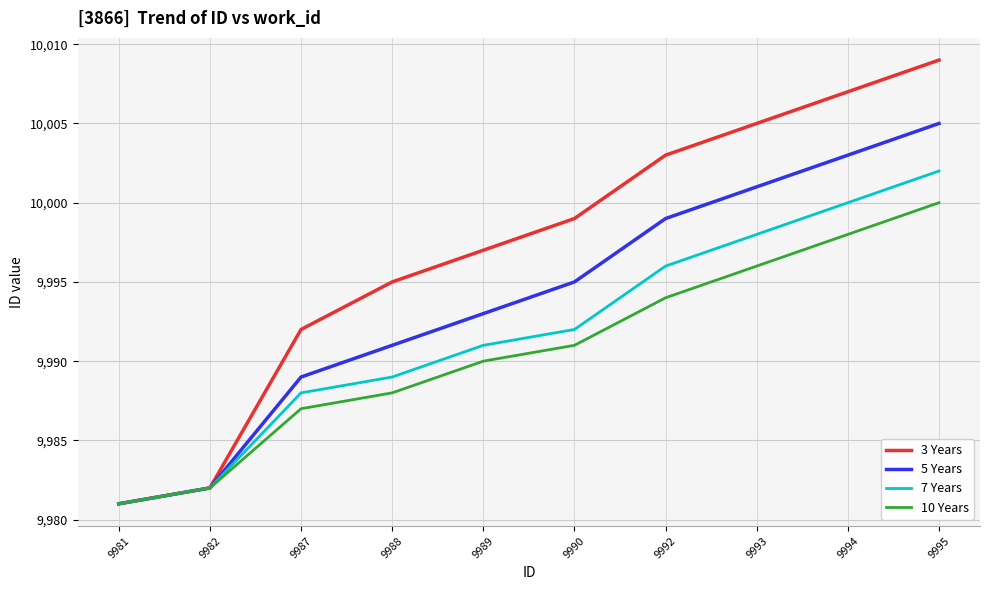

List the series in order of their peak value, highest first.

3 Years, 5 Years, 7 Years, 10 Years